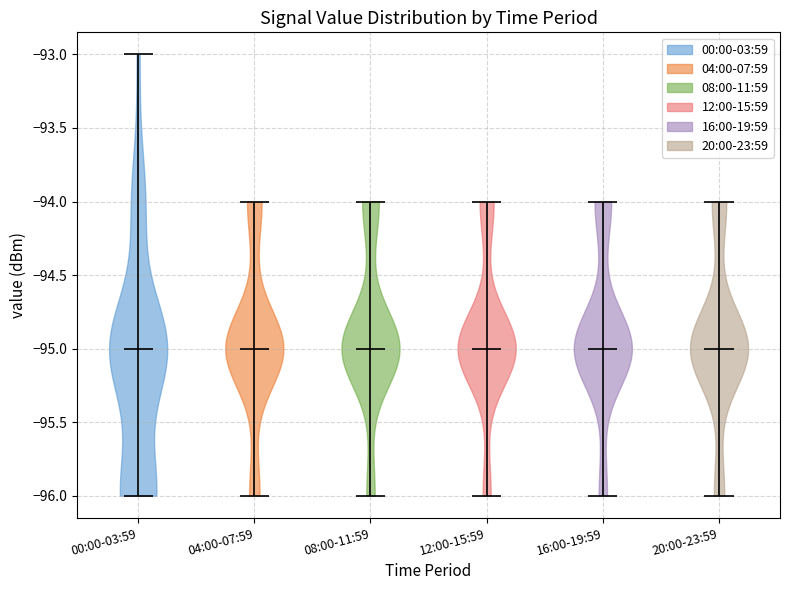

What is the lowest point the violin for 00:00-03:59 reaches on the y-axis? The values are not printed on the chart, so give them approximately, as read against the axis.

-96